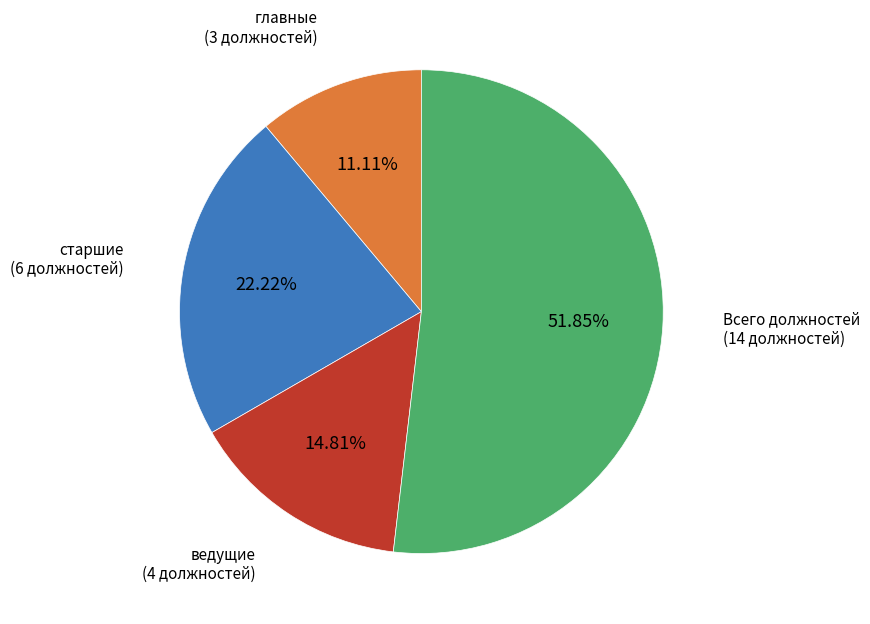

Is there any slice that represents more than half of the pie?

Yes